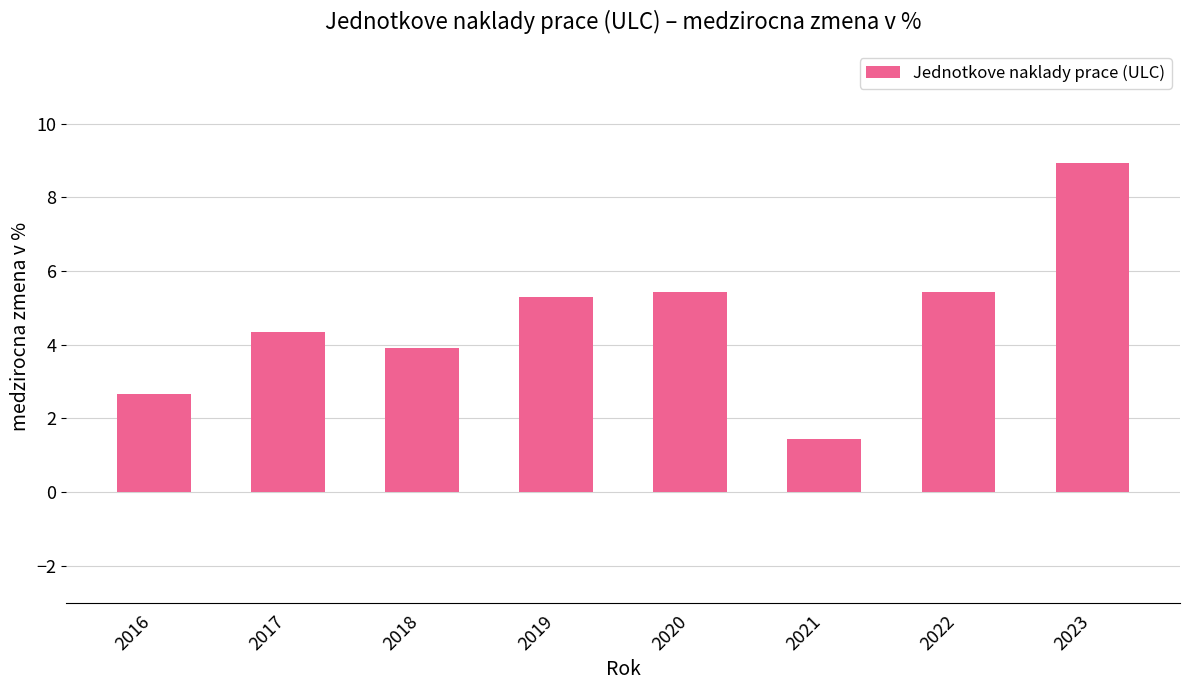

What is the value of the 8th bar from the left?

8.9